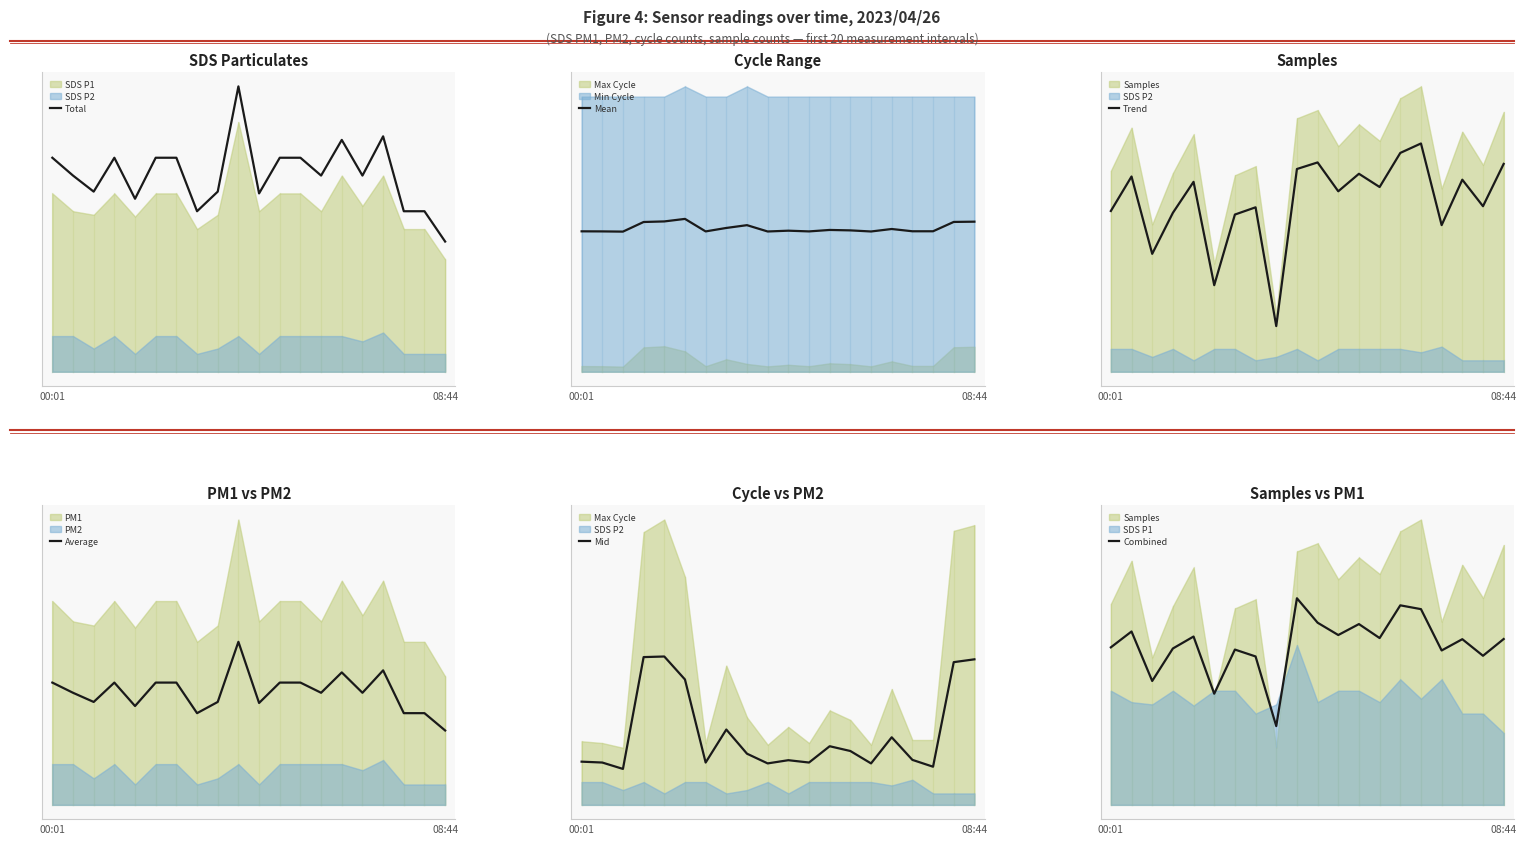

Reading right to left, transcribe all the data shown in this chart.

Total: 0.7	0.9	0.9	1.3	1.1	1.3	1.1	1.2	1.2	1.0	1.6	1.0	0.9	1.2	1.2	1.0	1.2	1.0	1.1	1.2
Mean: 14.7	14.7	13.8	13.8	14.0	13.8	13.9	13.9	13.8	13.8	13.8	14.4	14.1	13.8	15.0	14.8	14.7	13.8	13.8	13.8
Trend: 1.8	1.5	1.7	1.3	2.0	1.9	1.6	1.7	1.6	1.8	1.8	0.4	1.4	1.4	0.8	1.7	1.4	1.0	1.7	1.4
Average: 0.4	0.5	0.5	0.7	0.6	0.7	0.6	0.6	0.6	0.5	0.8	0.5	0.5	0.6	0.6	0.5	0.6	0.5	0.6	0.6
Mid: 1.3	1.3	0.3	0.4	0.6	0.4	0.5	0.5	0.4	0.4	0.4	0.4	0.7	0.4	1.1	1.3	1.3	0.3	0.4	0.4
Combined: 1.5	1.3	1.5	1.4	1.7	1.7	1.5	1.6	1.5	1.6	1.8	0.7	1.3	1.4	1.0	1.5	1.4	1.1	1.5	1.4